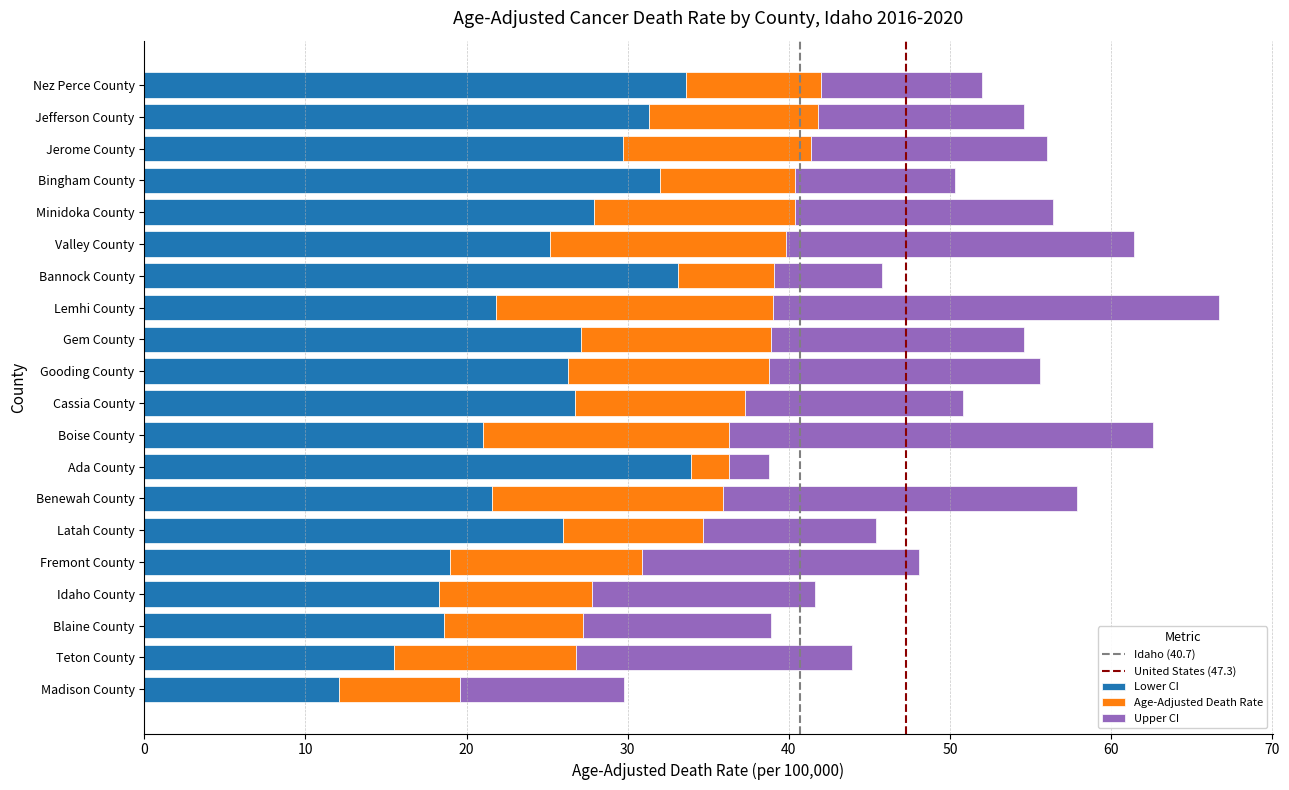

What is the maximum value for Lower CI?

33.9